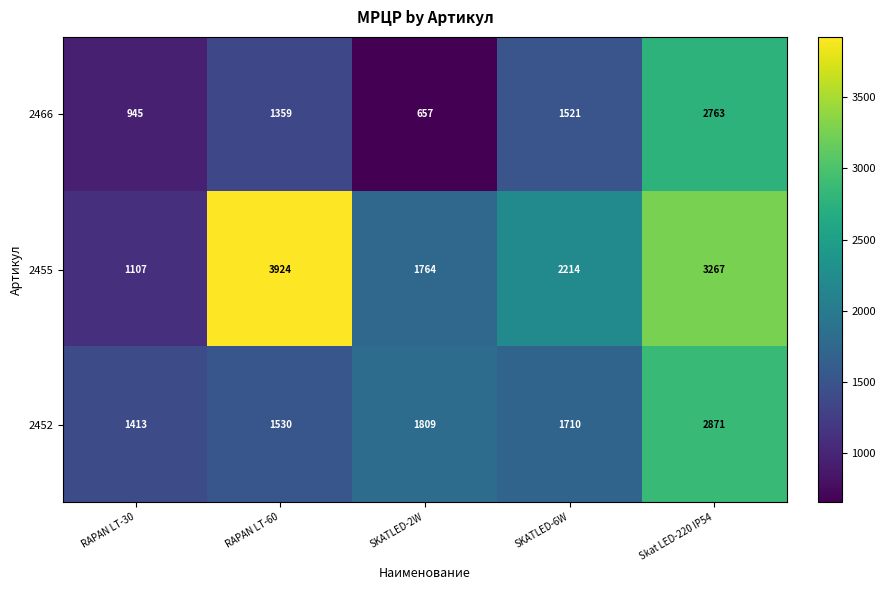

Which series changed the most between RAPAN LT-30 and SKATLED-6W?

2455